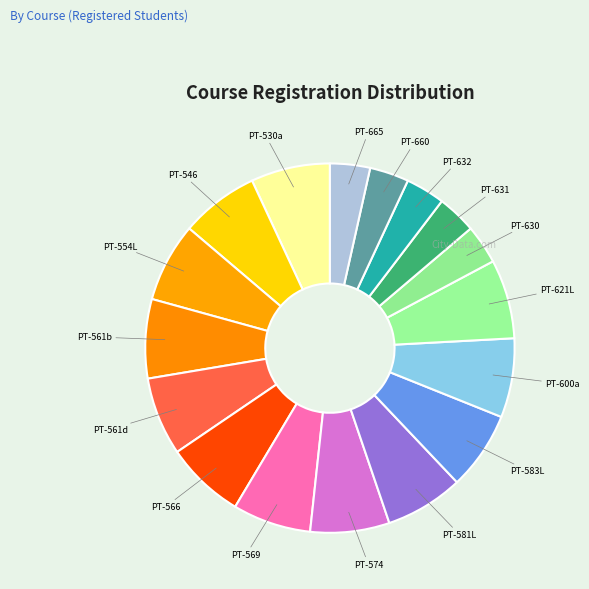

How many segments does this pie chart have?

17